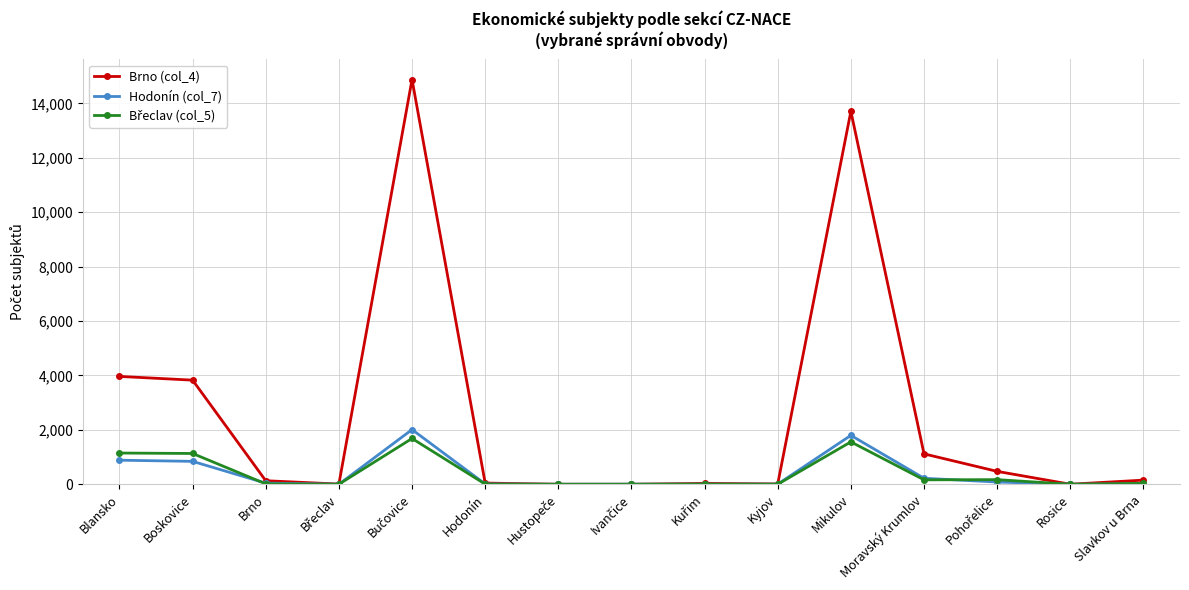

True or false: Brno (col_4) has more than 0 interior local peaks.

True